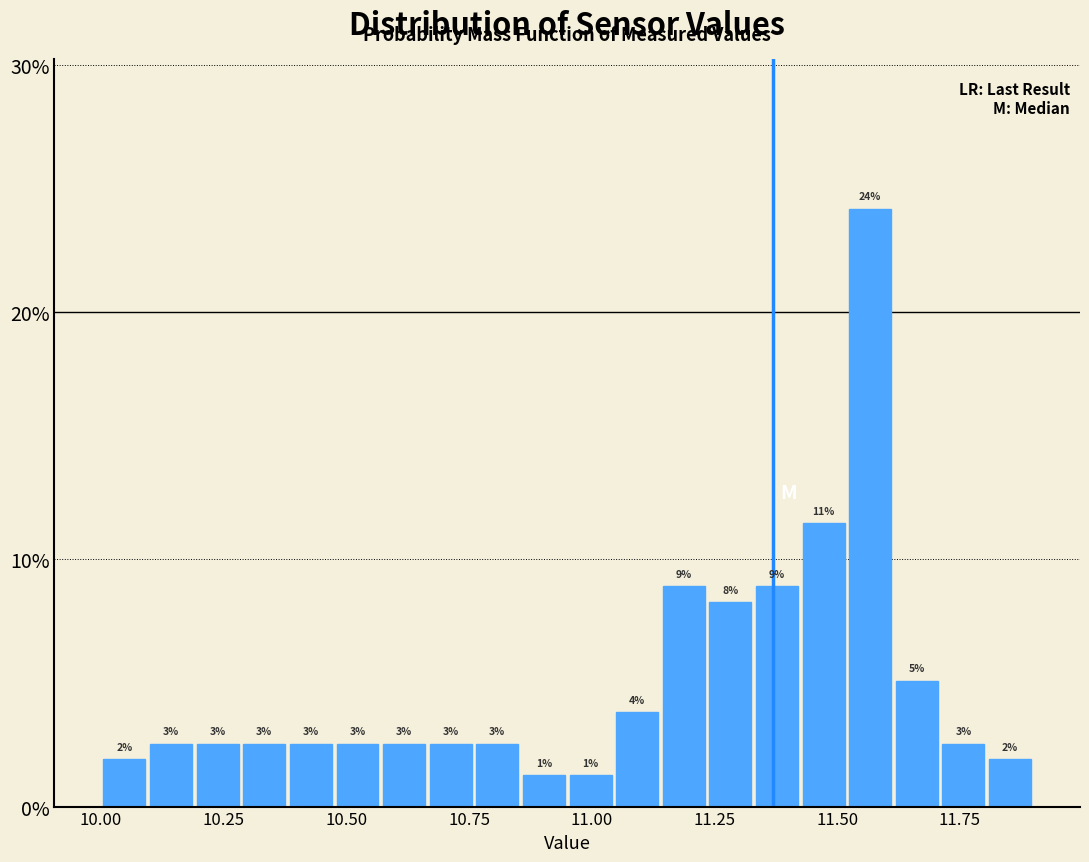

Around what value on the x-axis is the tallest bar? Give the approximate position of its centre, as read against the axis.

11.55